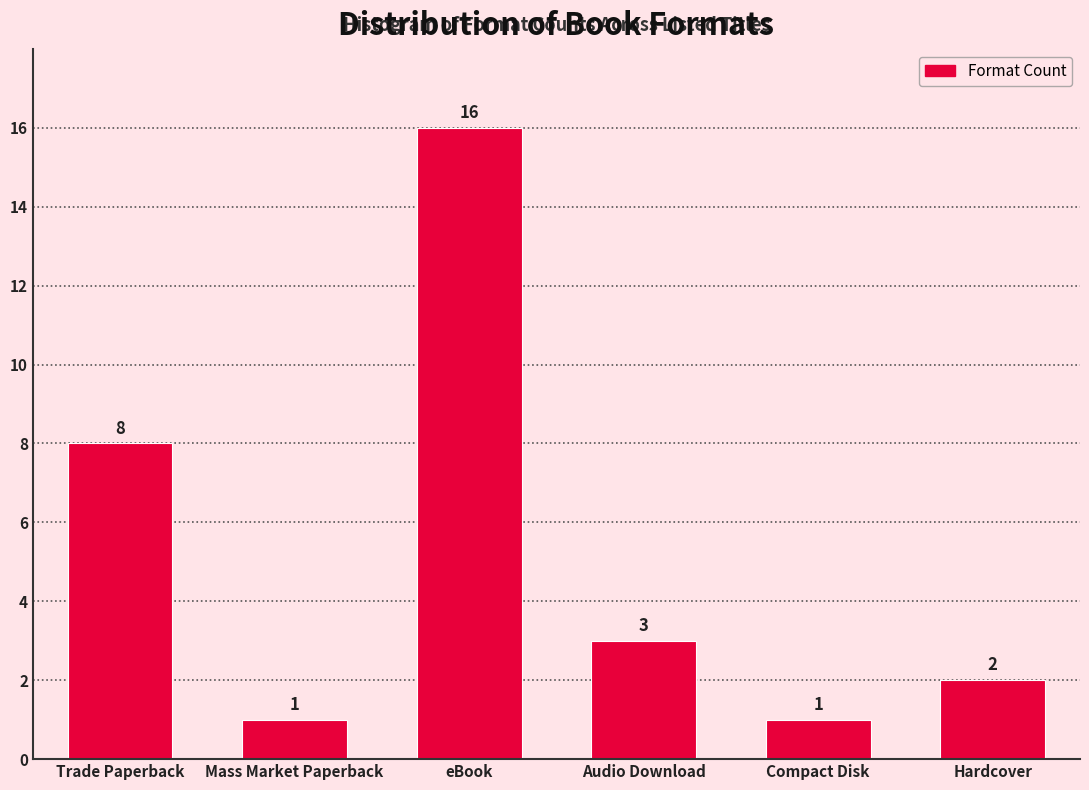

Reading left to right, what are all the values shown in this chart?

8	1	16	3	1	2